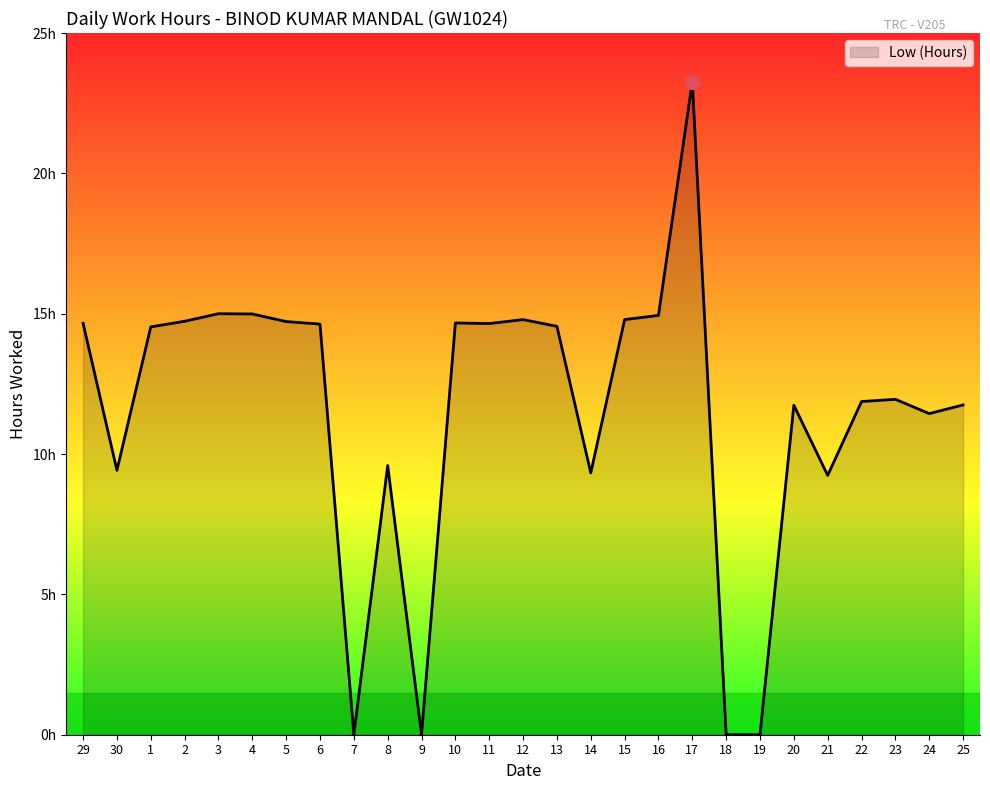

How many values are above zero?

23